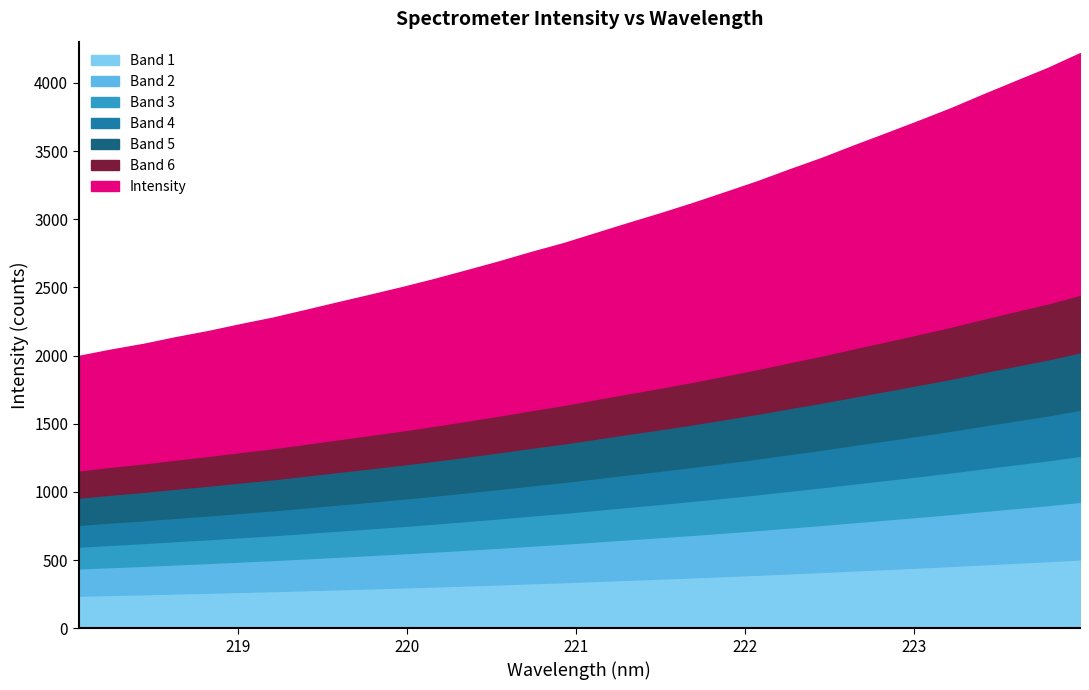

What is the label of the 6th point from the right?

223.0264